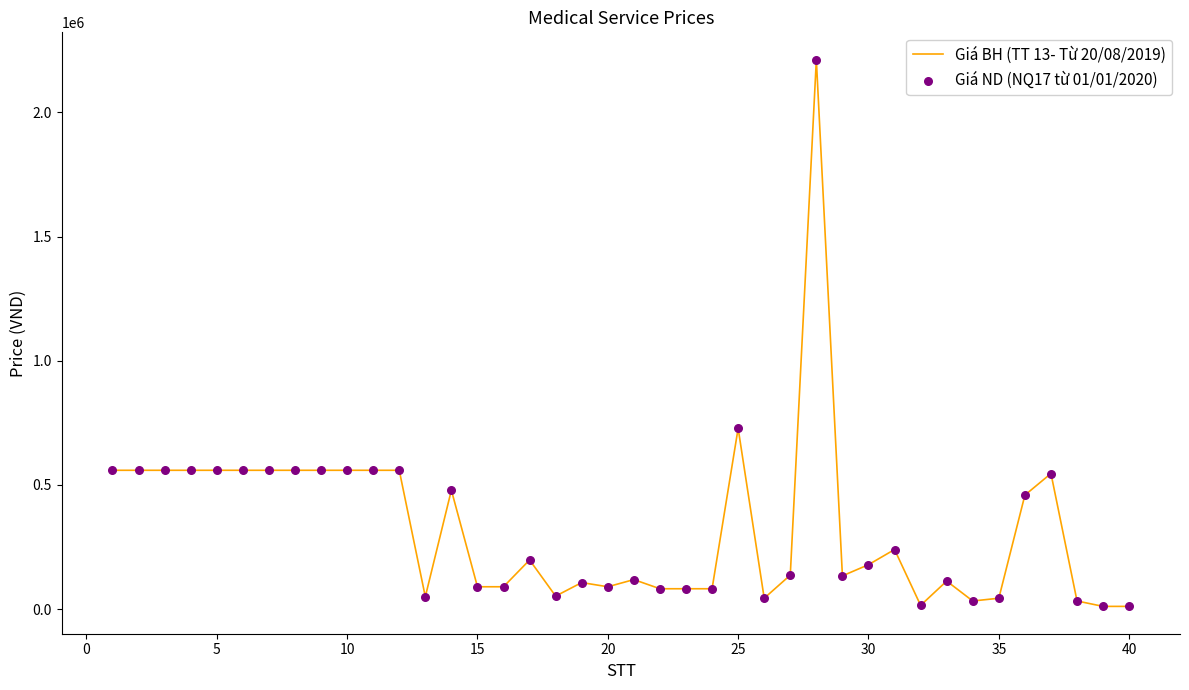

What is the greatest value displayed?

2212000